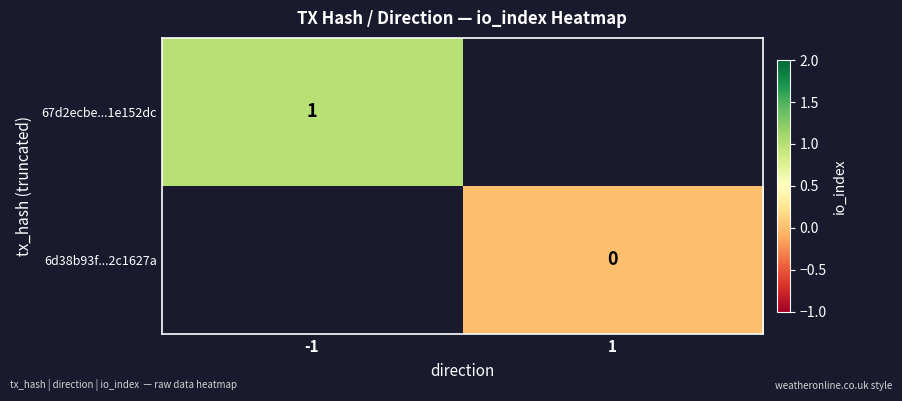

The 67d2ecbe...1e152dc series shows 0 at -1. True or false?

False